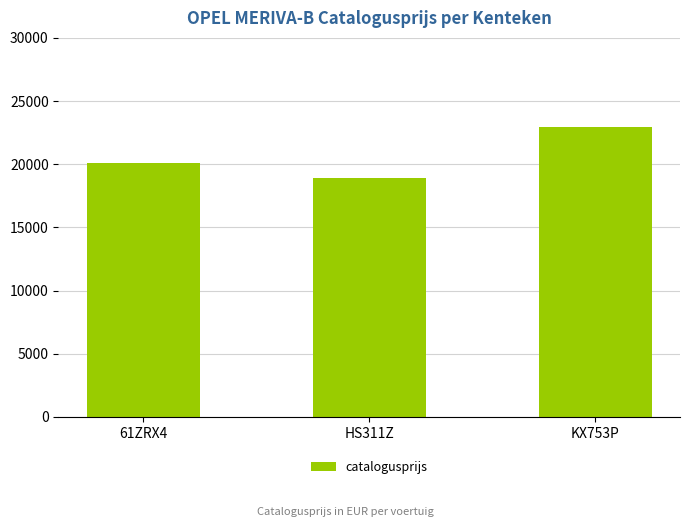

Which category has the highest value across all series?

KX753P